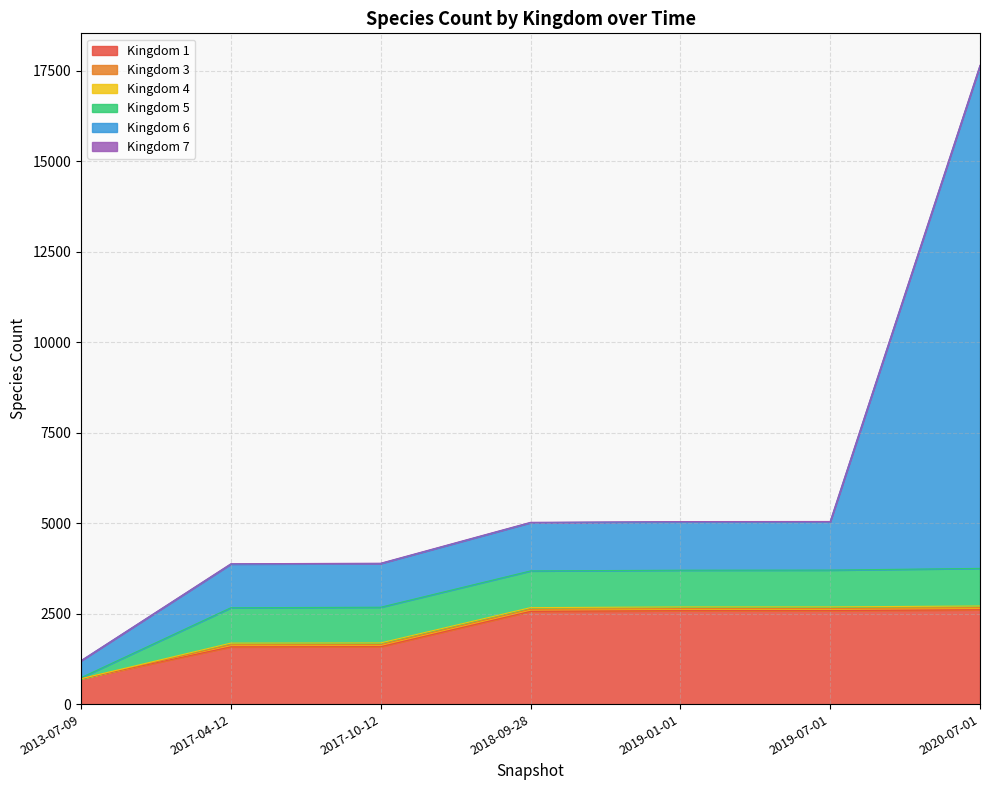

Reading left to right, list all the values displayed in this chart.

1: 702	1582	1587	2562	2582	2583	2607
3: 0	58	58	58	58	58	58
4: 1	46	46	46	46	46	46
5: 28	977	986	1014	1014	1016	1039
6: 469	1206	1207	1333	1333	1333	13886
7: 1	9	9	10	10	10	11